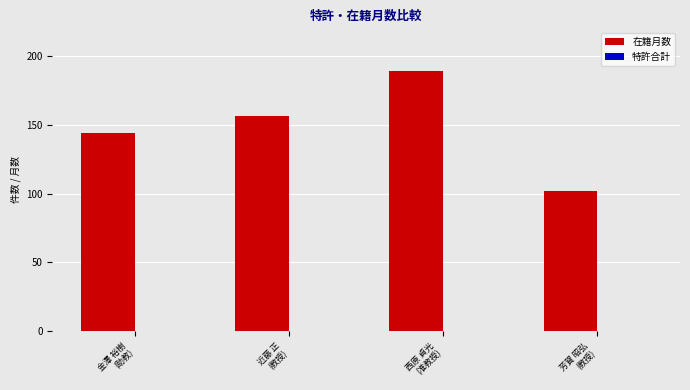

What is the value of the 3rd bar from the left?

189